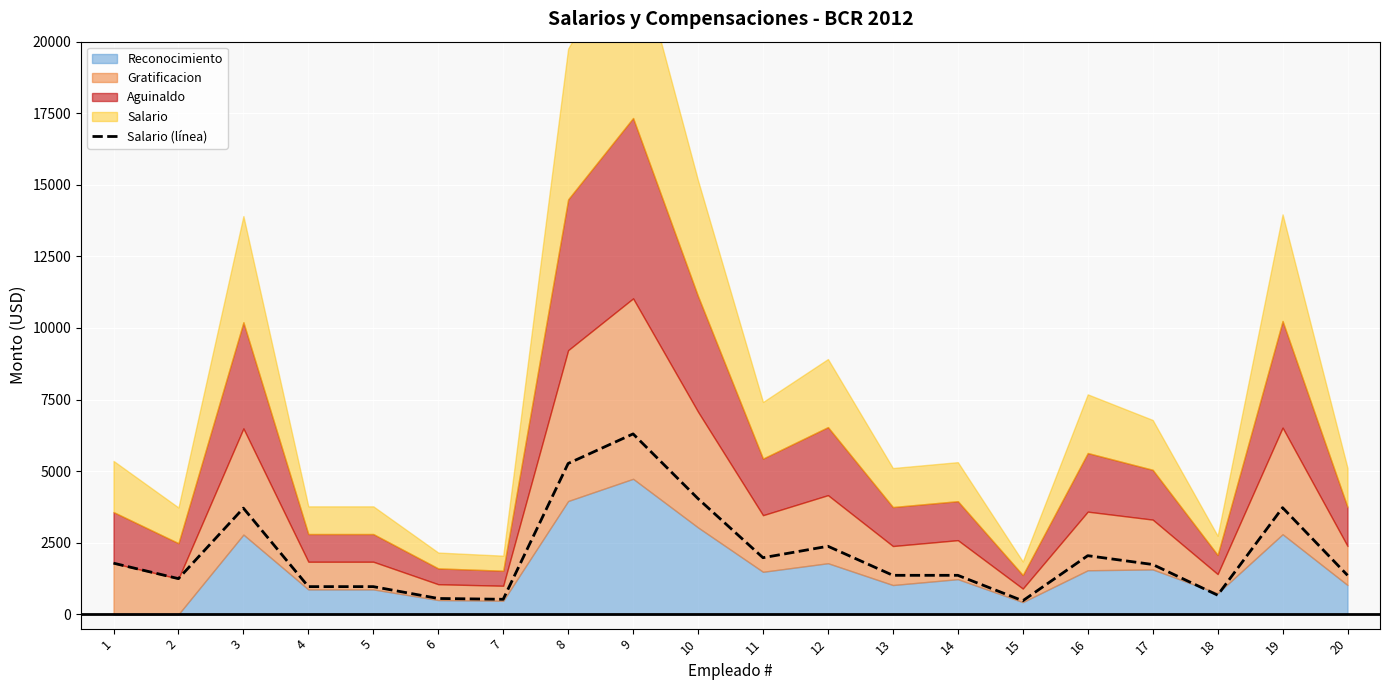

At which label is the value closest to 3387?

3